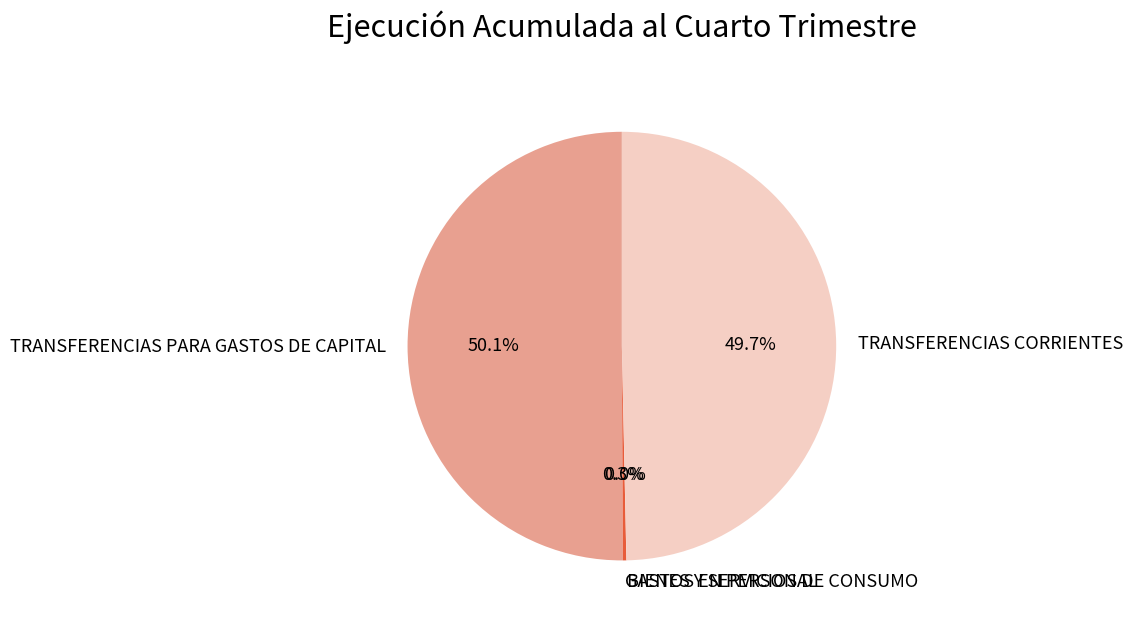

Approximately how many times larger is the value at TRANSFERENCIAS CORRIENTES compared to TRANSFERENCIAS PARA GASTOS DE CAPITAL?

1.0